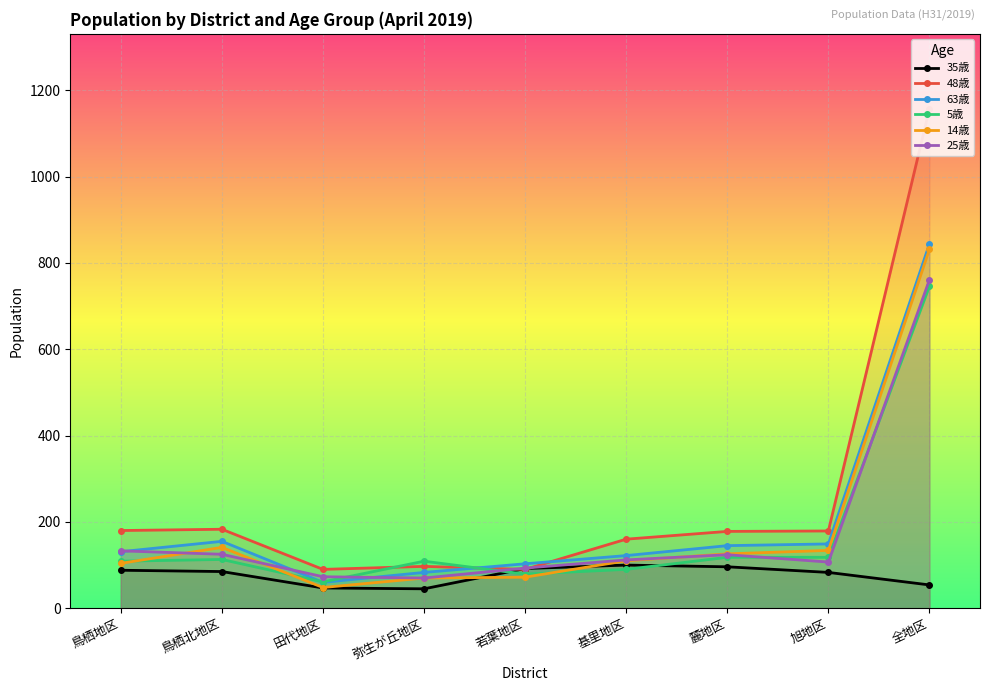

Read the 25歳 value at 田代地区, to the nearest 100.

100